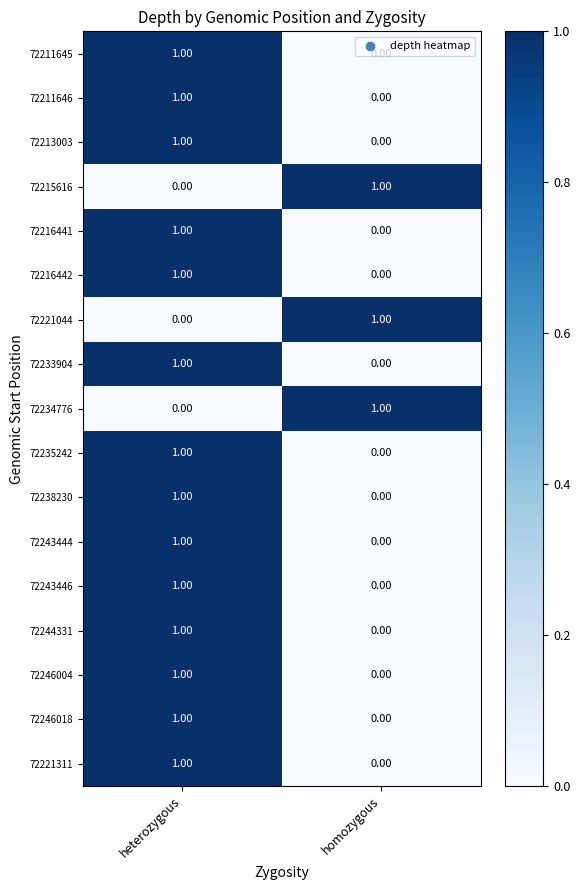

At which category is the sum across all series the highest?

heterozygous